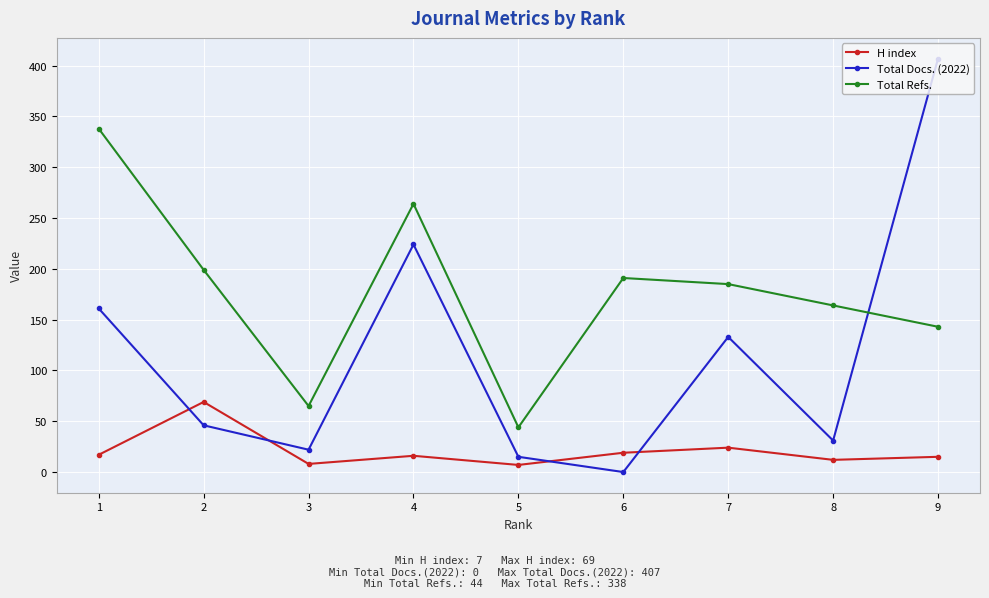

At which label does Total Docs. (2022) reach its minimum?

6